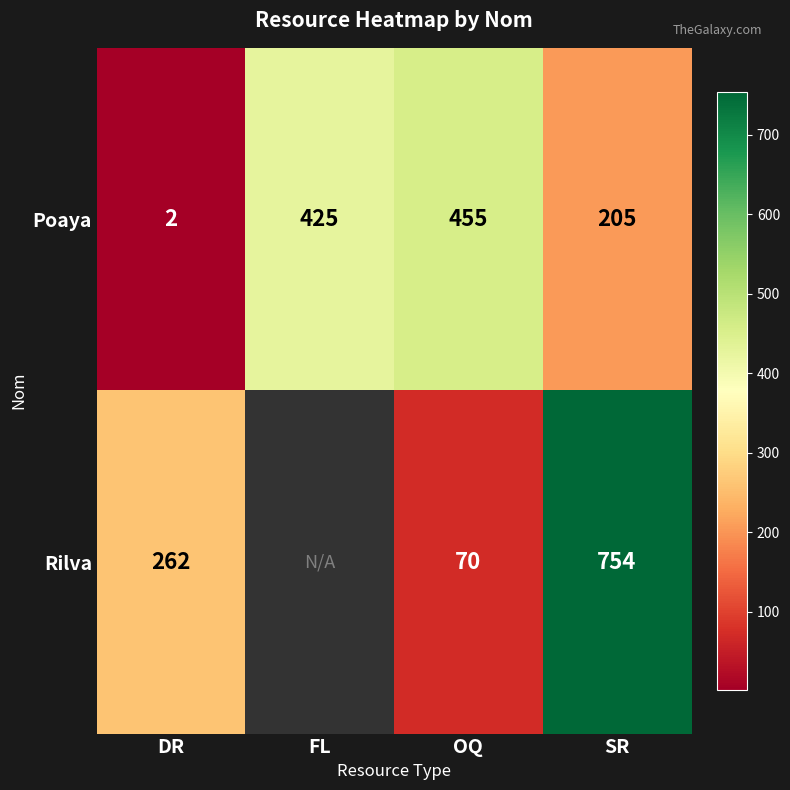

Between DR and SR, which series saw the biggest shift?

Rilva